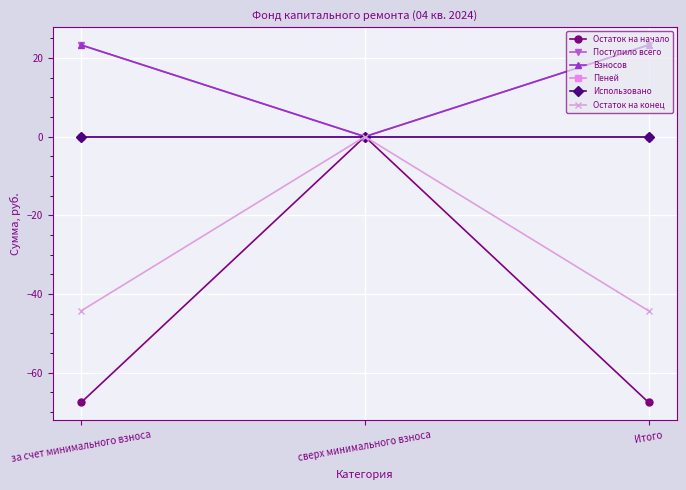

At which category is the sum across all series the highest?

сверх минимального взноса